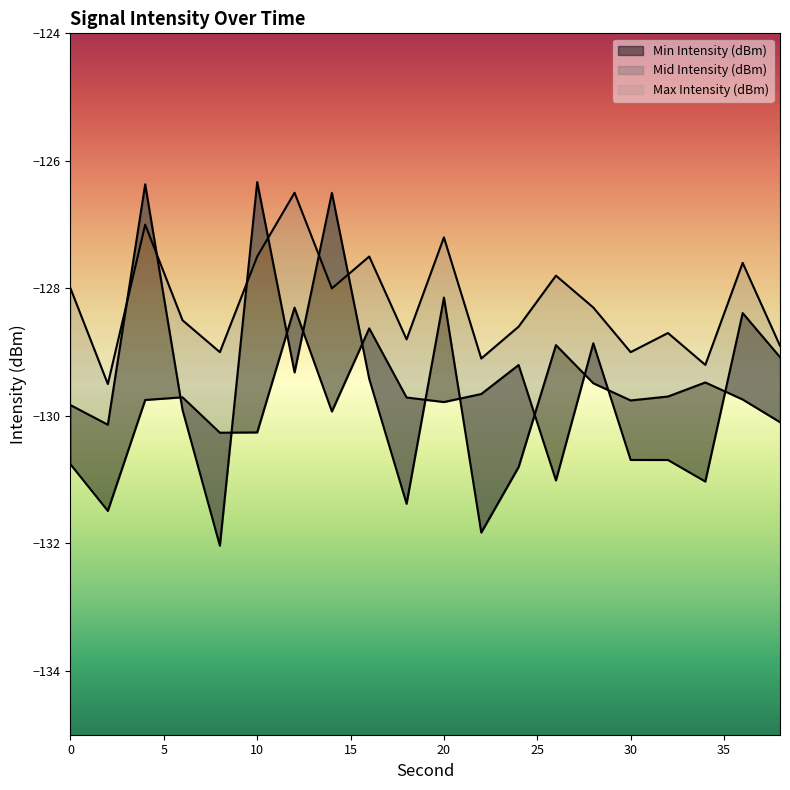

Reading left to right, what are all the values shown in this chart?

Min Intensity (dBm): 0=-130.8	2=-131.5	4=-129.8	6=-129.7	8=-130.3	10=-130.3	12=-128.3	14=-129.9	16=-128.6	18=-129.7	20=-129.8	22=-129.7	24=-129.2	26=-131.0	28=-128.9	30=-130.7	32=-130.7	34=-131.0	36=-128.4	38=-129.1
Mid Intensity (dBm): 0=-129.8	2=-130.1	4=-126.4	6=-129.9	8=-132.0	10=-126.3	12=-129.3	14=-126.5	16=-129.4	18=-131.4	20=-128.1	22=-131.8	24=-130.8	26=-128.9	28=-129.5	30=-129.8	32=-129.7	34=-129.5	36=-129.7	38=-130.1
Max Intensity (dBm): 0=-128.0	2=-129.5	4=-127.0	6=-128.5	8=-129.0	10=-127.5	12=-126.5	14=-128.0	16=-127.5	18=-128.8	20=-127.2	22=-129.1	24=-128.6	26=-127.8	28=-128.3	30=-129.0	32=-128.7	34=-129.2	36=-127.6	38=-128.9